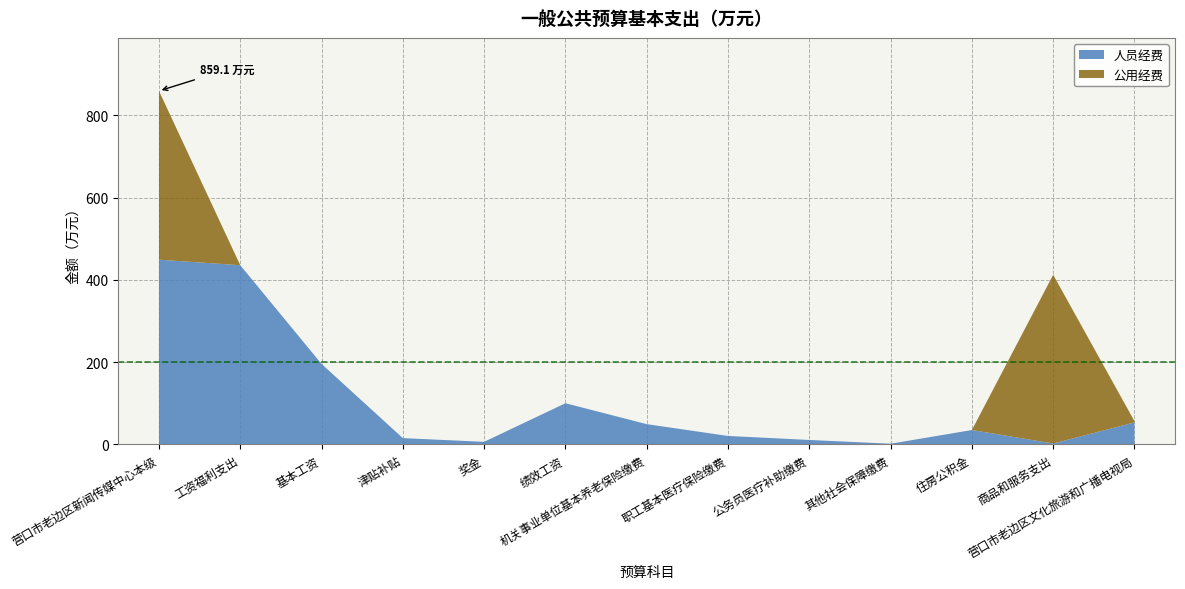

Reading left to right, list all the values displayed in this chart.

人员经费: 449.0	435.6	195.7	15.4	6.4	100.2	49.4	20.7	10.9	1.8	35.1	2.3	53.6
公用经费: 410.1	0.0	0.0	0.0	0.0	0.0	0.0	0.0	0.0	0.0	0.0	410.1	2.9